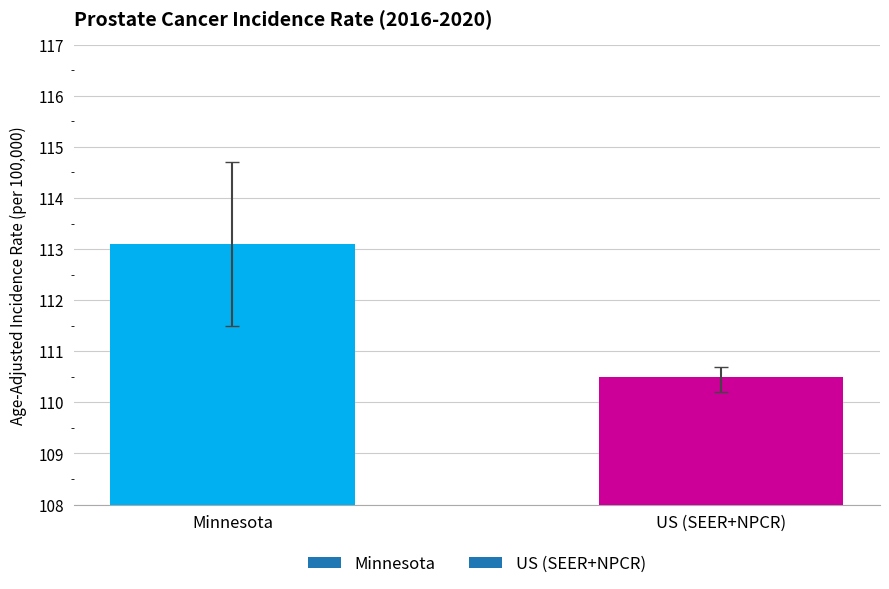

What is the label of the 2nd bar from the right?

Minnesota